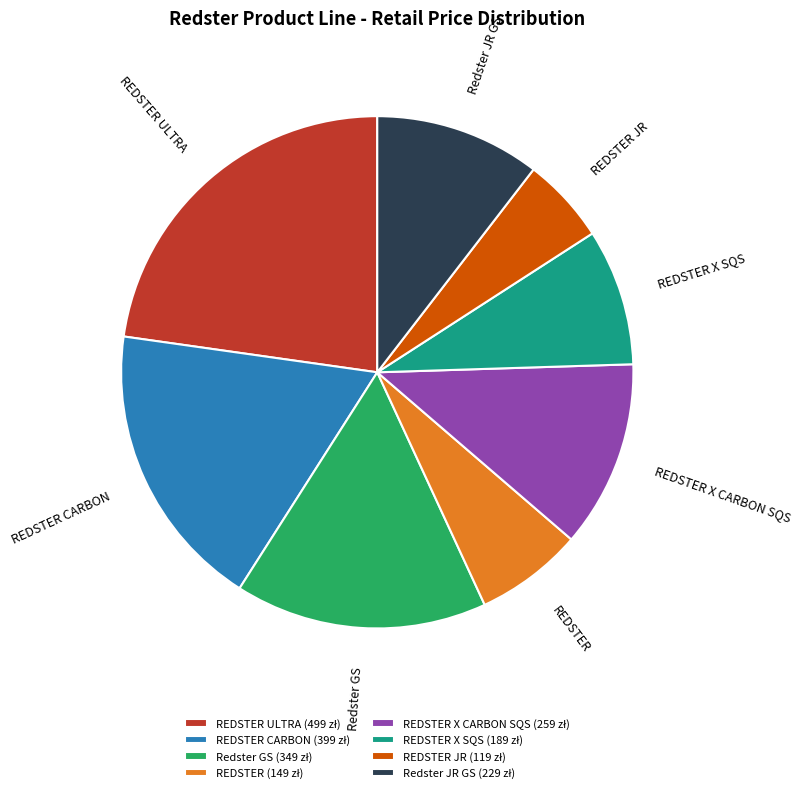

Rank the categories by value from highest to lowest.

REDSTER ULTRA, REDSTER CARBON, Redster GS, REDSTER X CARBON SQS, Redster JR GS, REDSTER X SQS, REDSTER, REDSTER JR